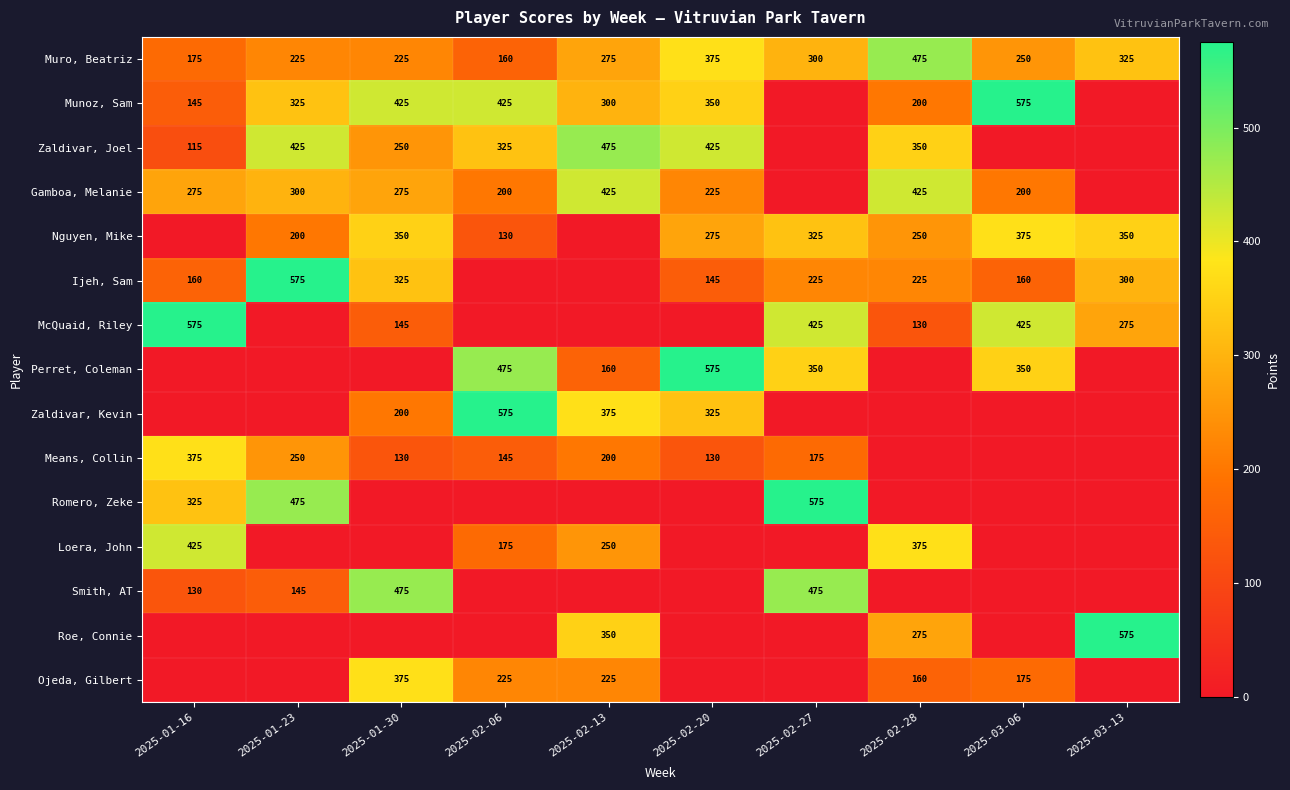

What is the difference between the Gamboa, Melanie values at 2025-01-16 and 2025-02-20?

50